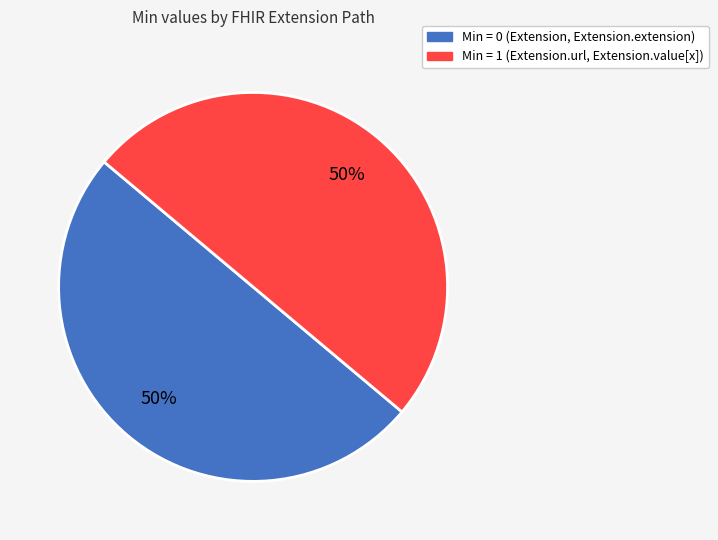

To the nearest percent, what is the average slice percentage?

50%